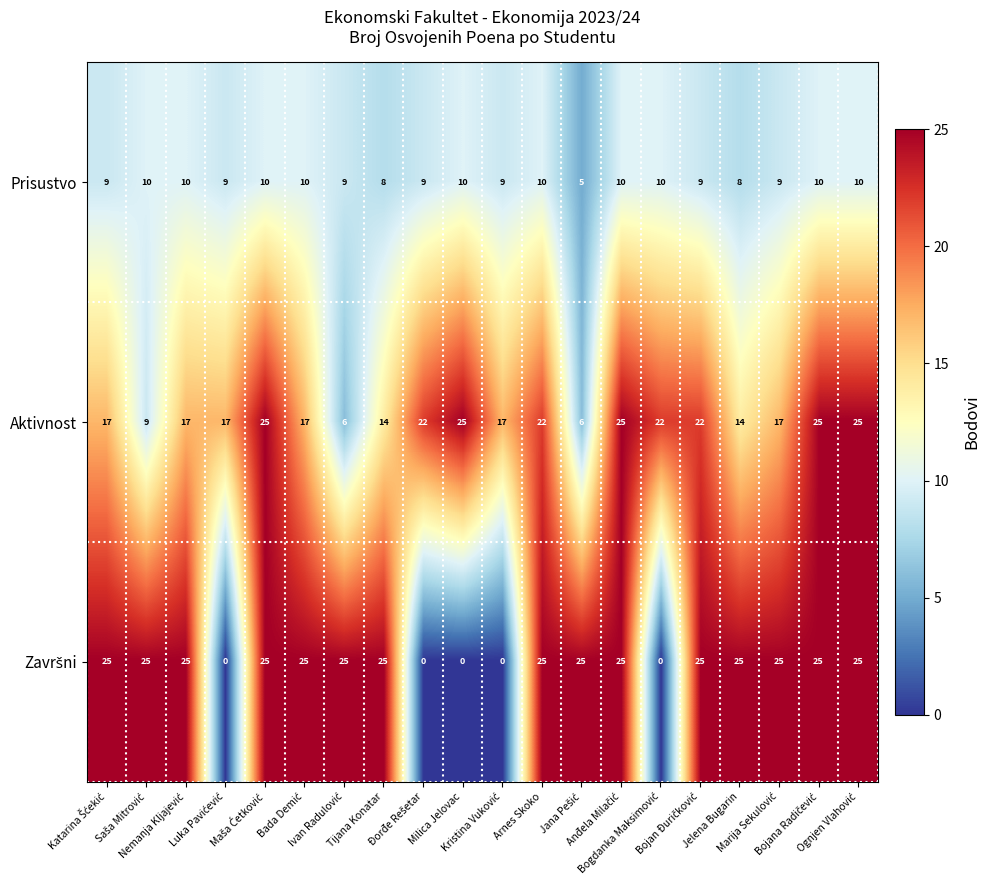

At how many categories does at least one series exceed 14?

20